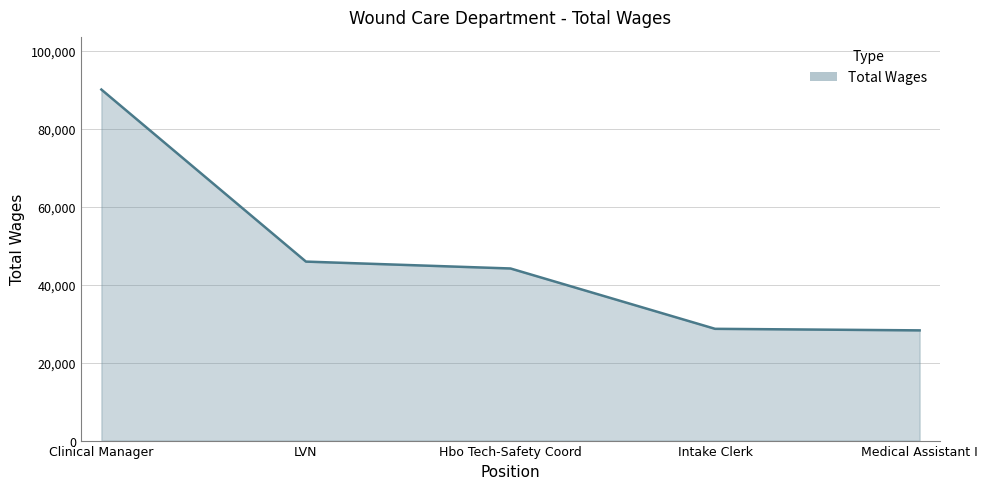

How many lines are shown in the chart?

1